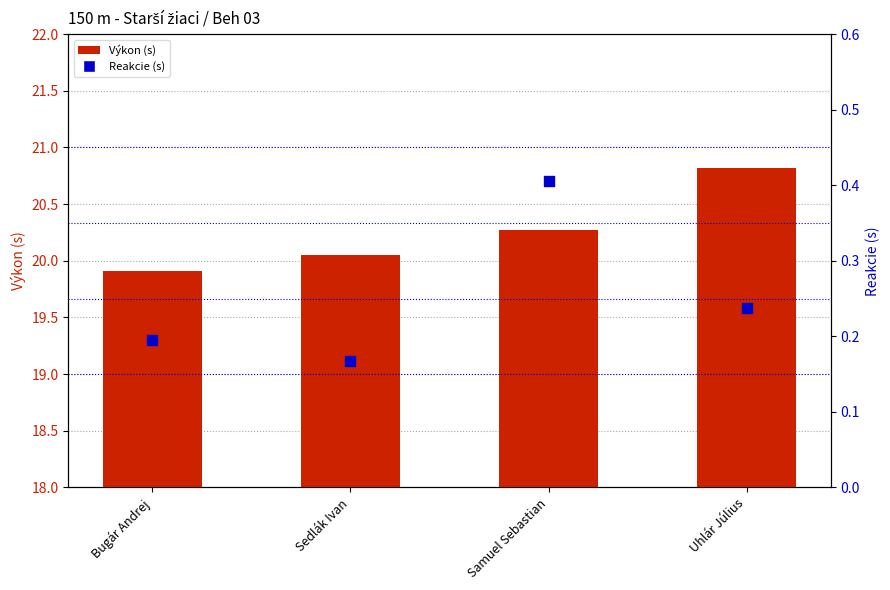

Is the value of Reakcie (s) at Uhlár Július greater than the value of Výkon (s) at Samuel Sebastian?

No